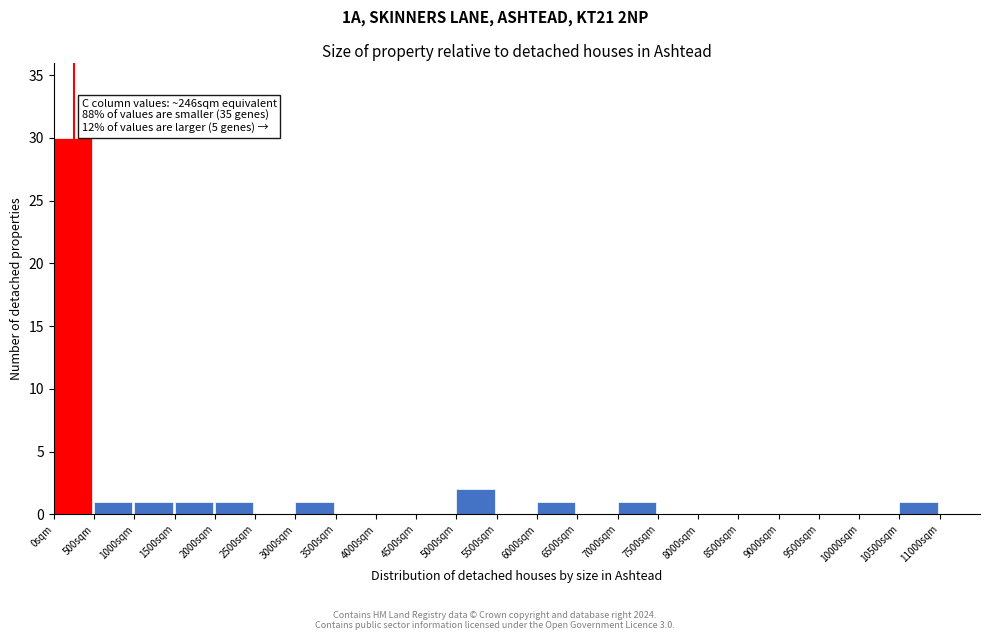

Over which range of the x-axis is the bar tallest?

0 to 500